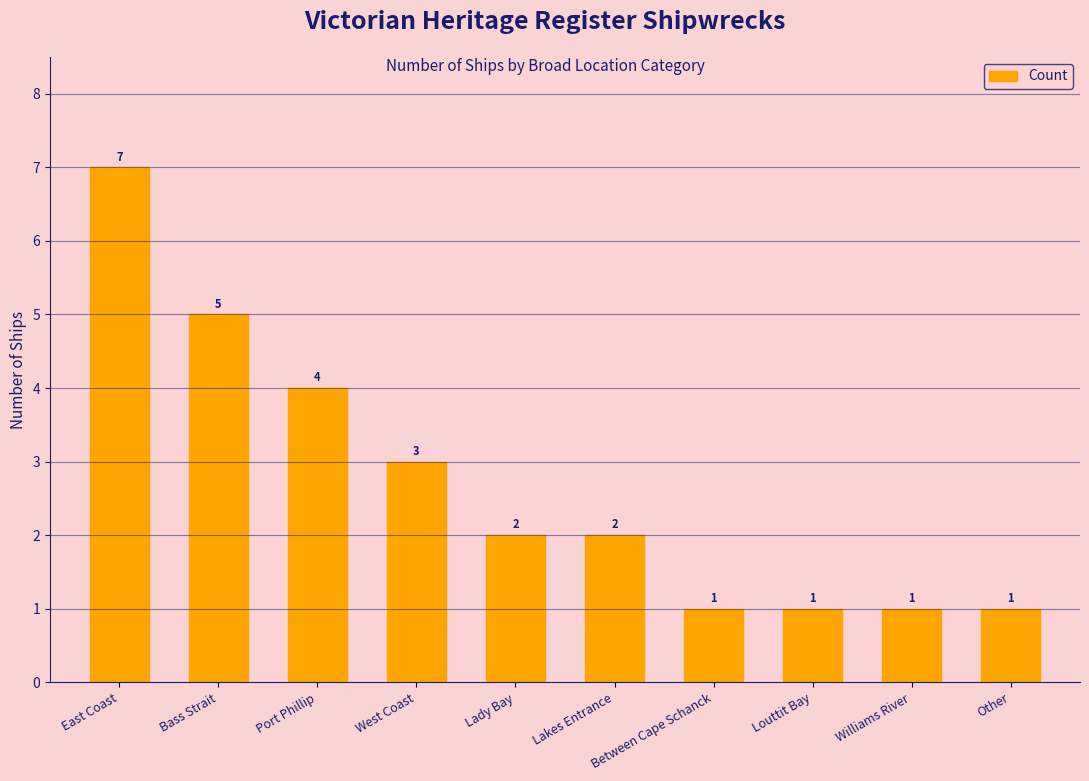

What is the difference between the maximum and minimum values?

6